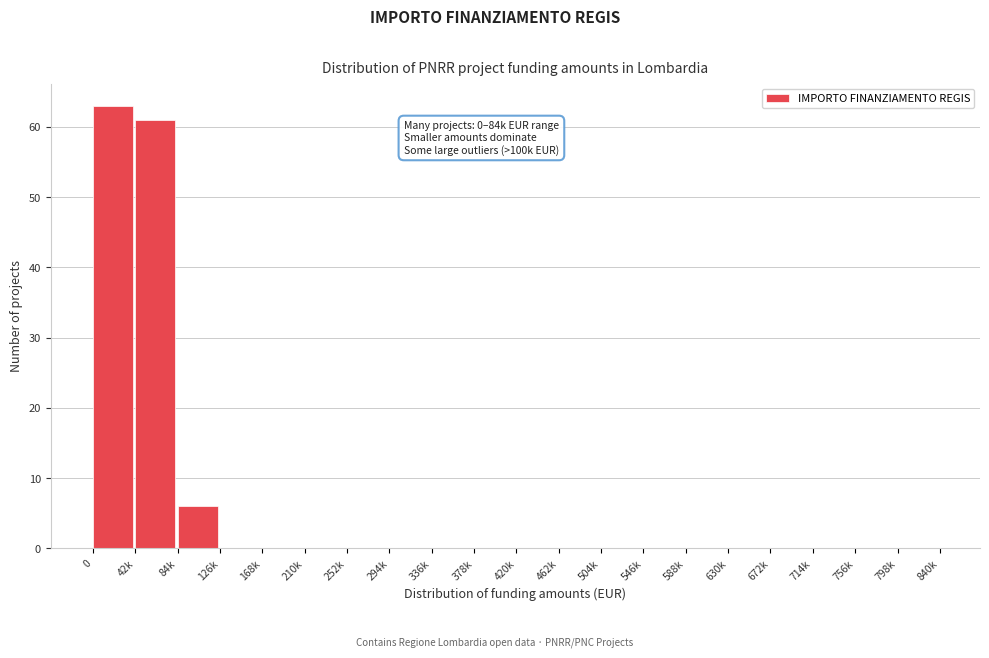

Reading left to right, what are all the values shown in this chart?

0=63	42k=61	84k=6	126k=0	168k=0	210k=0	252k=0	294k=0	336k=0	378k=0	420k=0	462k=0	504k=0	546k=0	588k=0	630k=0	672k=0	714k=0	756k=0	798k=0